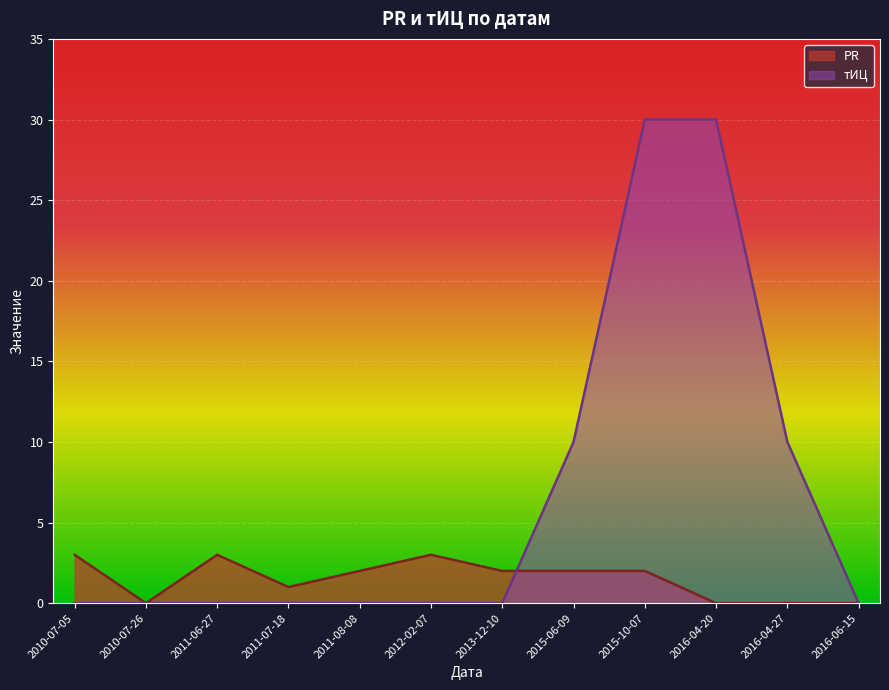

True or false: тИЦ has a value of 30 at 2016-04-20.

True